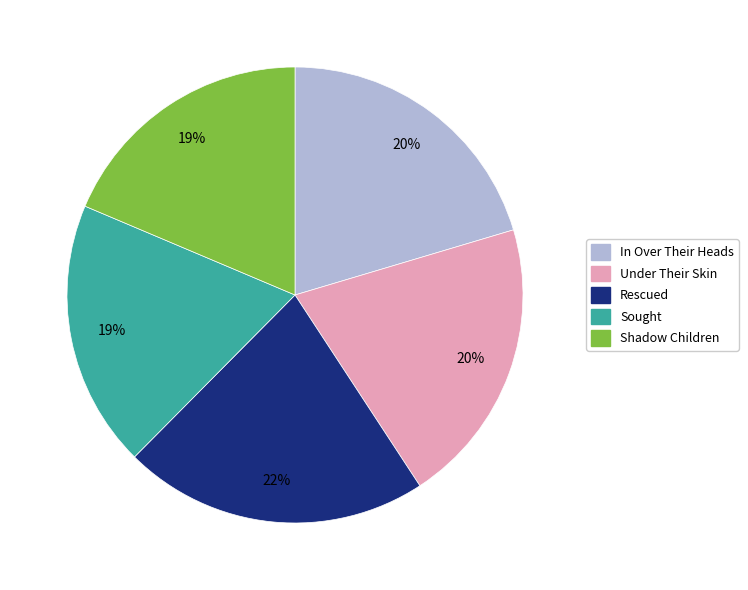

Is Sought the majority of the pie?

No